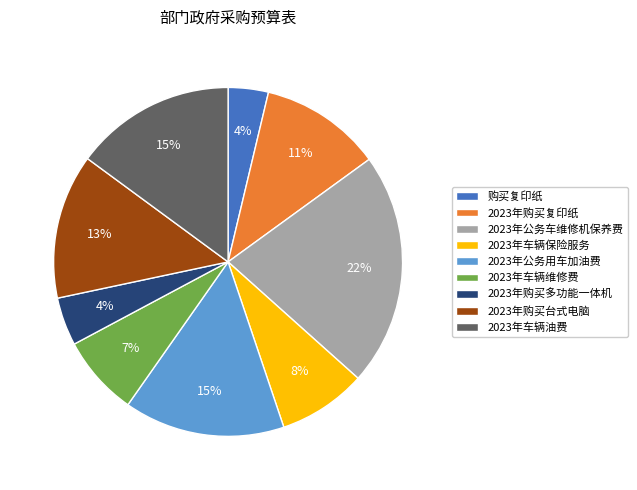

Does 2023年购买复印纸 represent more than half of the total?

No